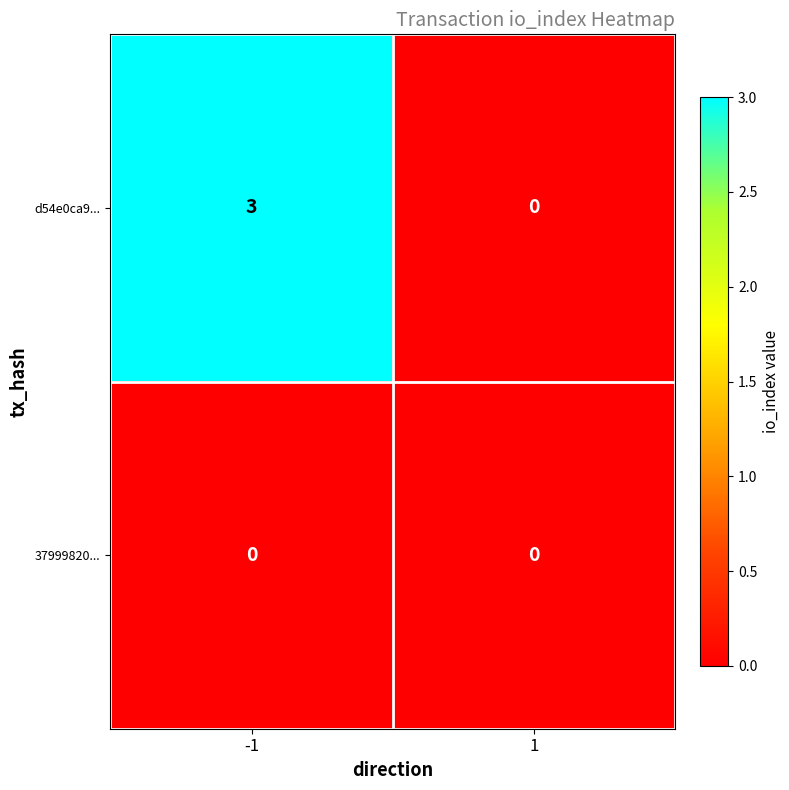

Reading left to right, what are all the values shown in this chart?

d54e0ca9...: -1=3	1=0
37999820...: -1=0	1=0